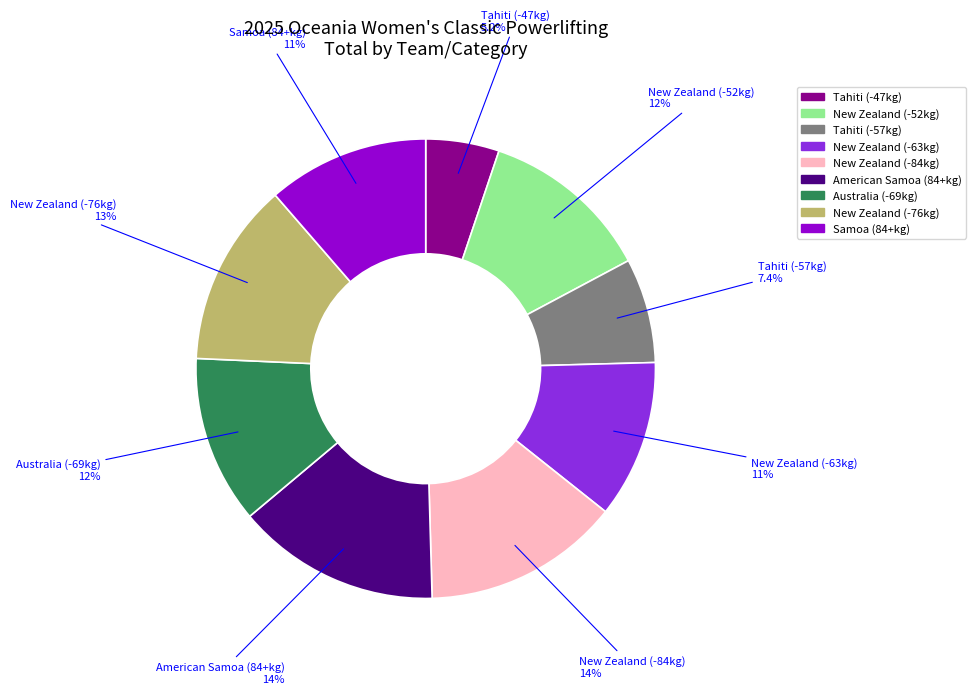

What is the total percentage of Tahiti (-57kg) and New Zealand (-52kg)?

19.4%